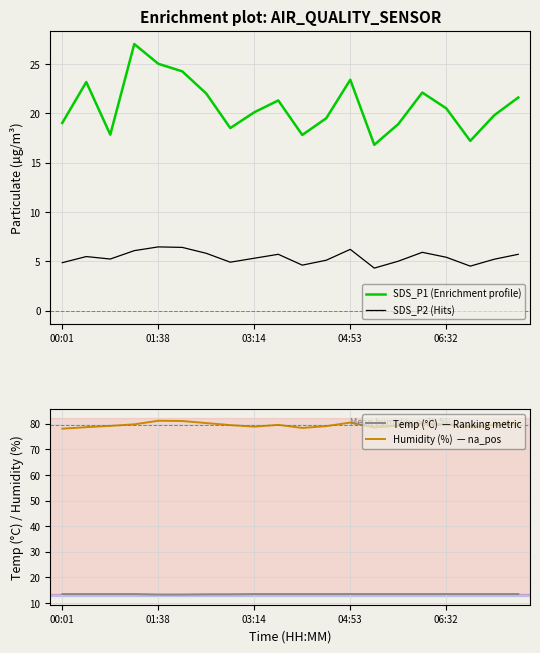

What is the minimum value for Temp (°C)  — Ranking metric?

13.3